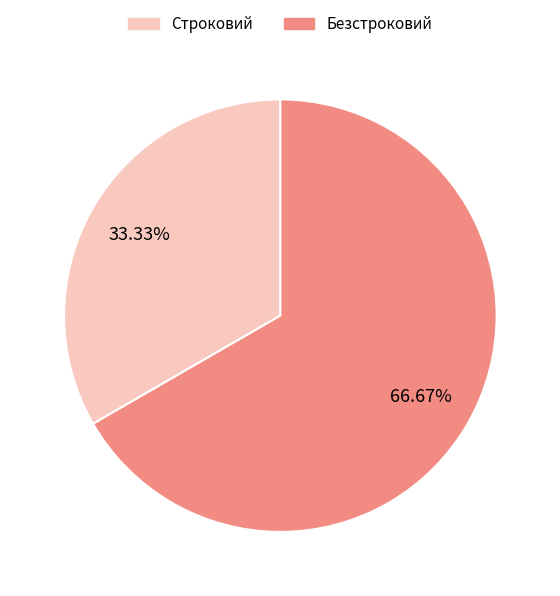

Approximately how many times larger is the value at Строковий compared to Безстроковий?

0.5